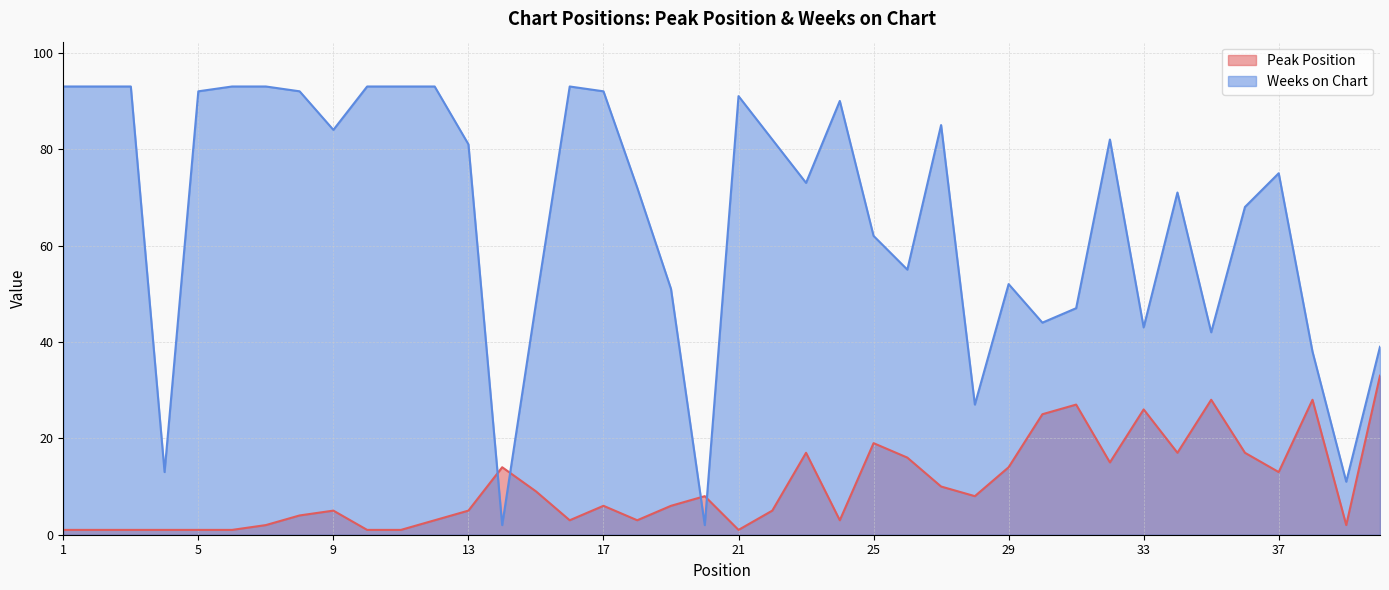

What are all the series names shown in the legend?

Peak Position, Weeks on Chart